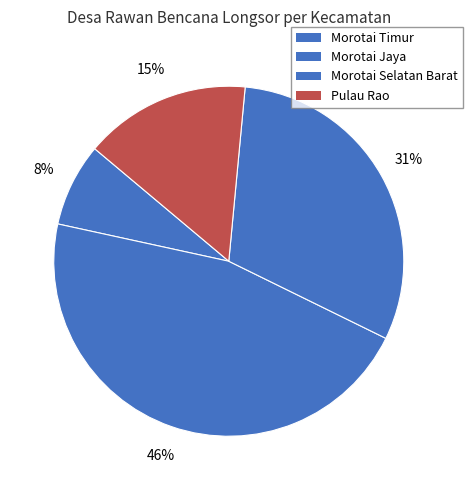

Combined, do Morotai Timur and Morotai Jaya account for over 50%?

Yes